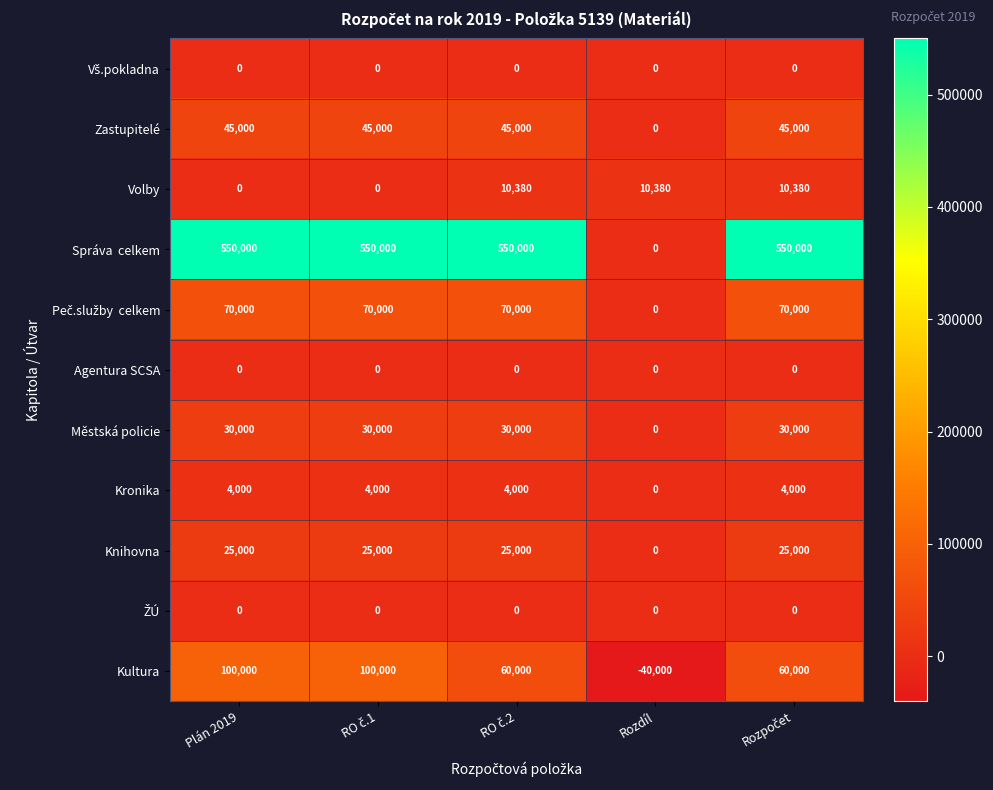

Where does the Kultura series first go above 60000?

Plán 2019